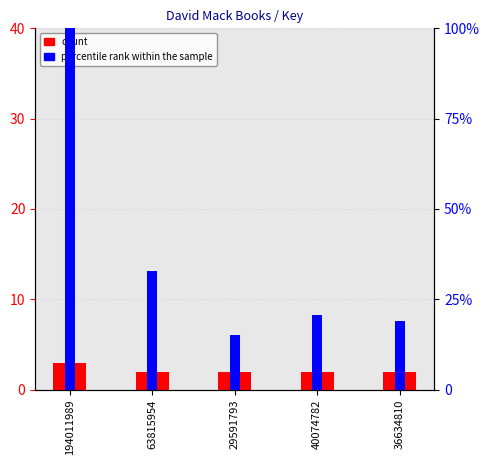

The count series shows 2.0 at 29591793. True or false?

True